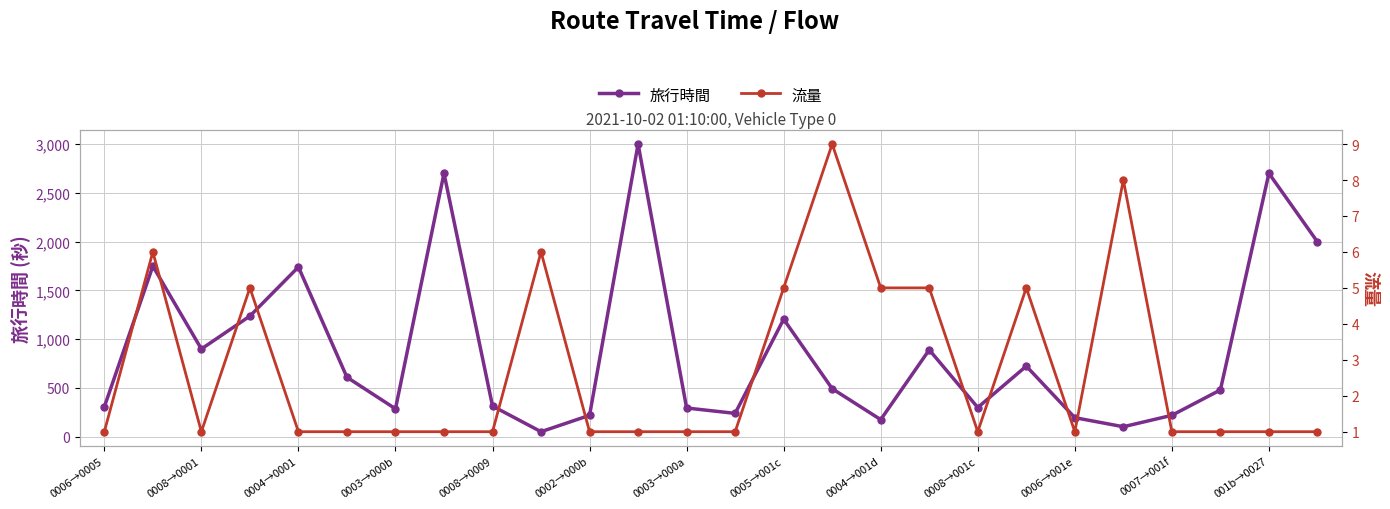

How many lines are shown in the chart?

2